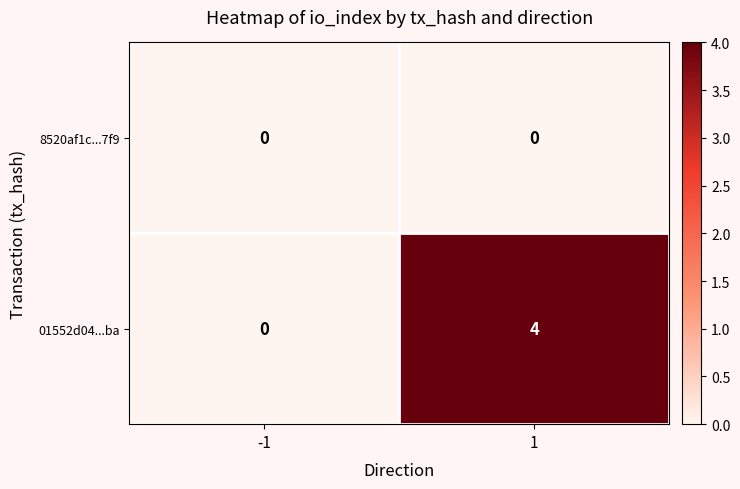

Rank the series at 1 from highest to lowest value.

01552d04...ba, 8520af1c...7f9